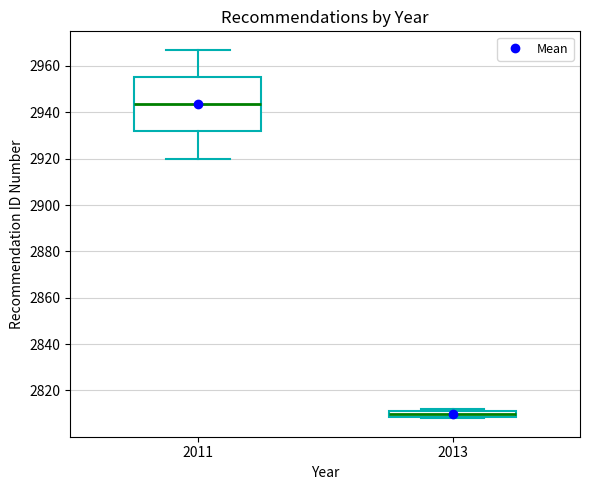

Which box is the tallest, from its lower edge to its upper edge?

2011